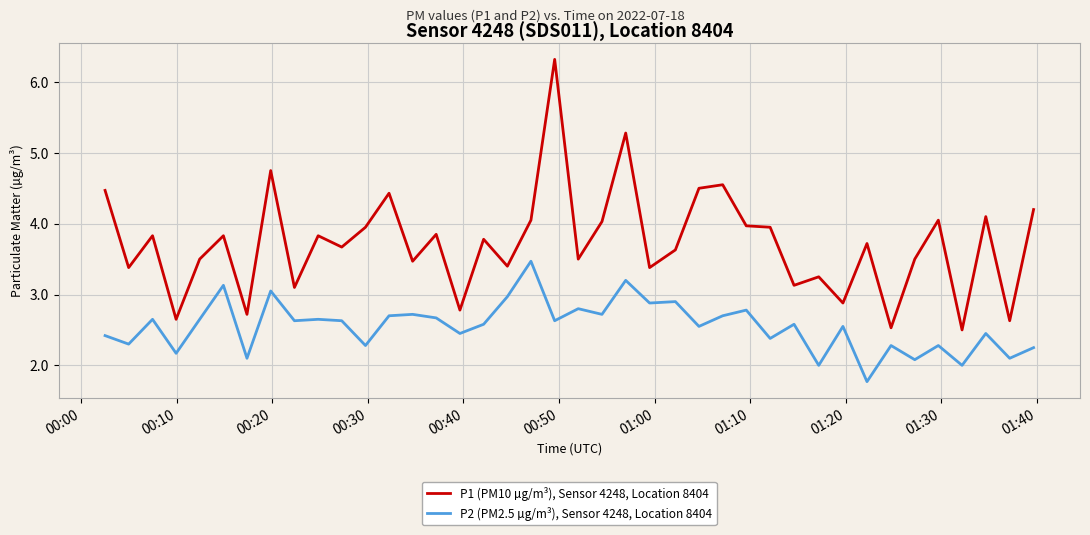

What is the lowest value of the P2 (PM2.5 µg/m³), Sensor 4248, Location 8404 series?

1.8